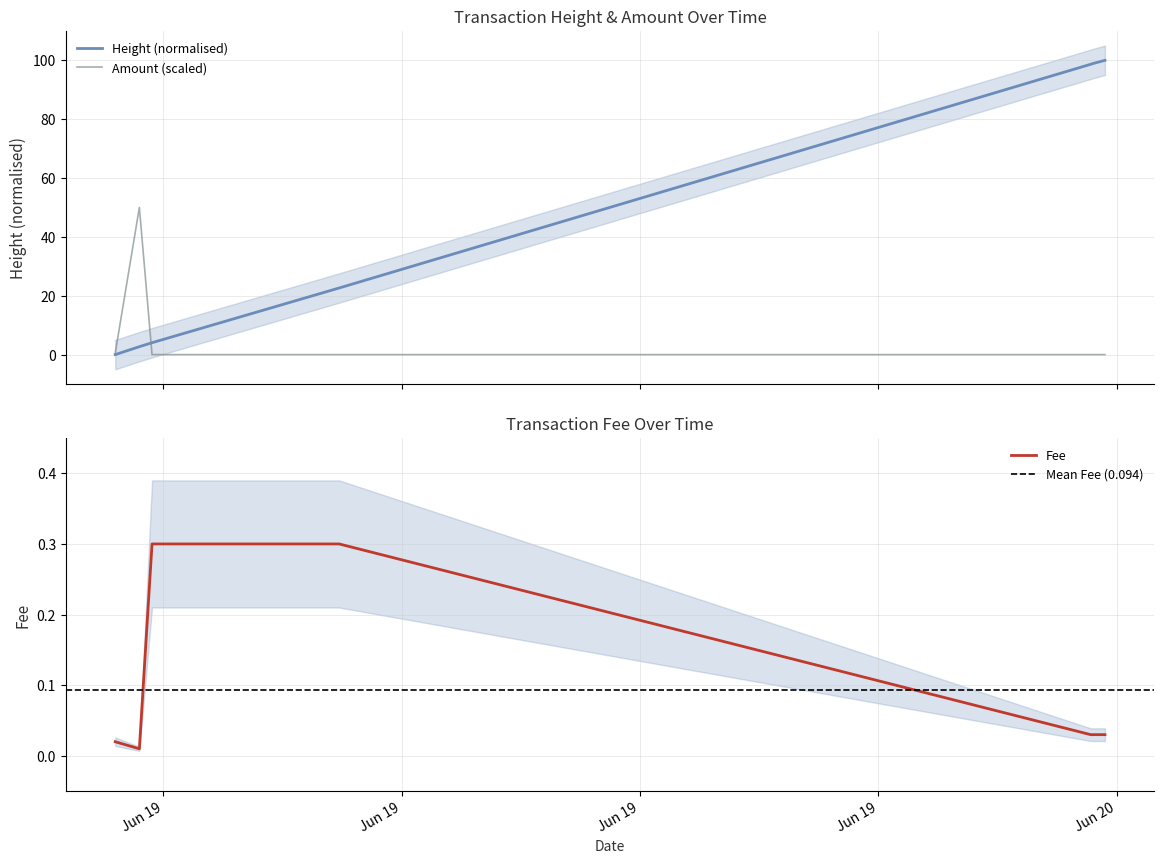

After their last crossing, which series has the higher values: Fee or Amount?

Fee